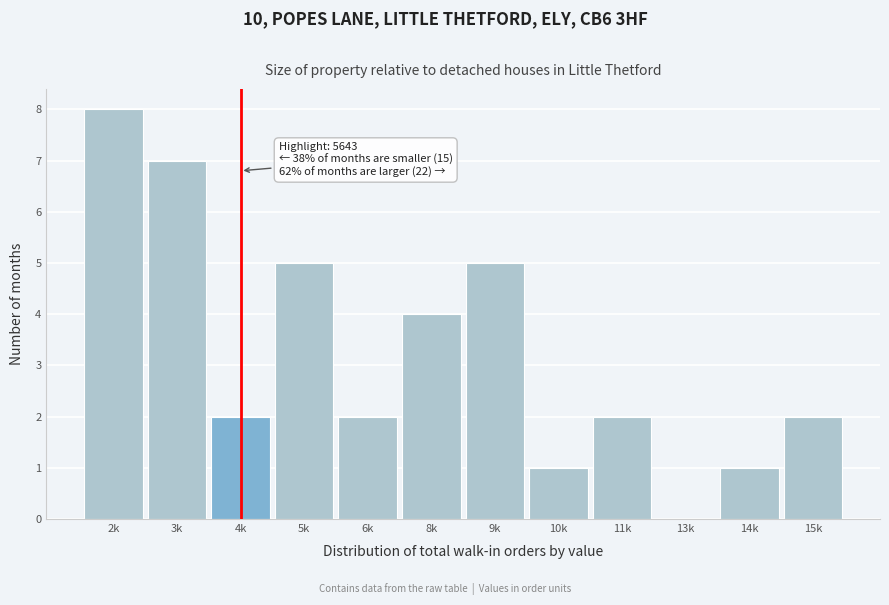

Reading left to right, transcribe all the data shown in this chart.

2k=8	3k=7	4k=2	5k=5	6k=2	8k=4	9k=5	10k=1	11k=2	13k=0	14k=1	15k=2